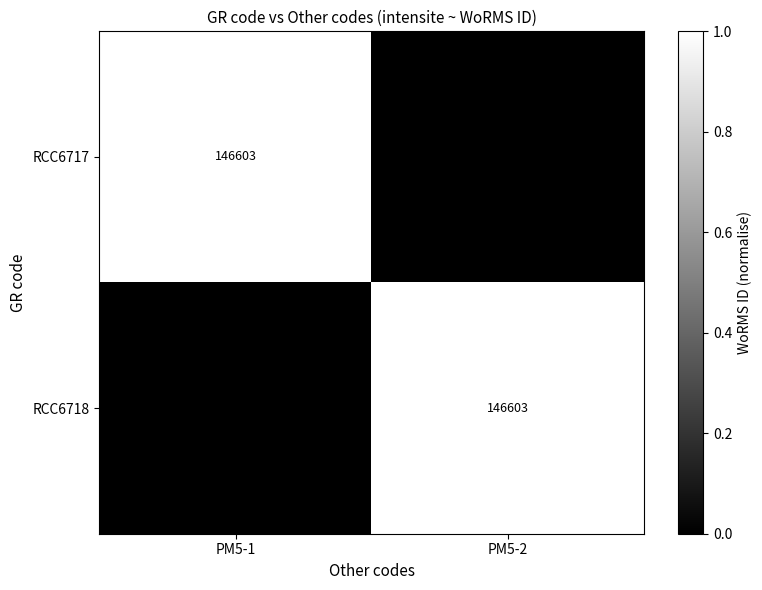

Is it true that RCC6717 equals 146603 at PM5-1?

True